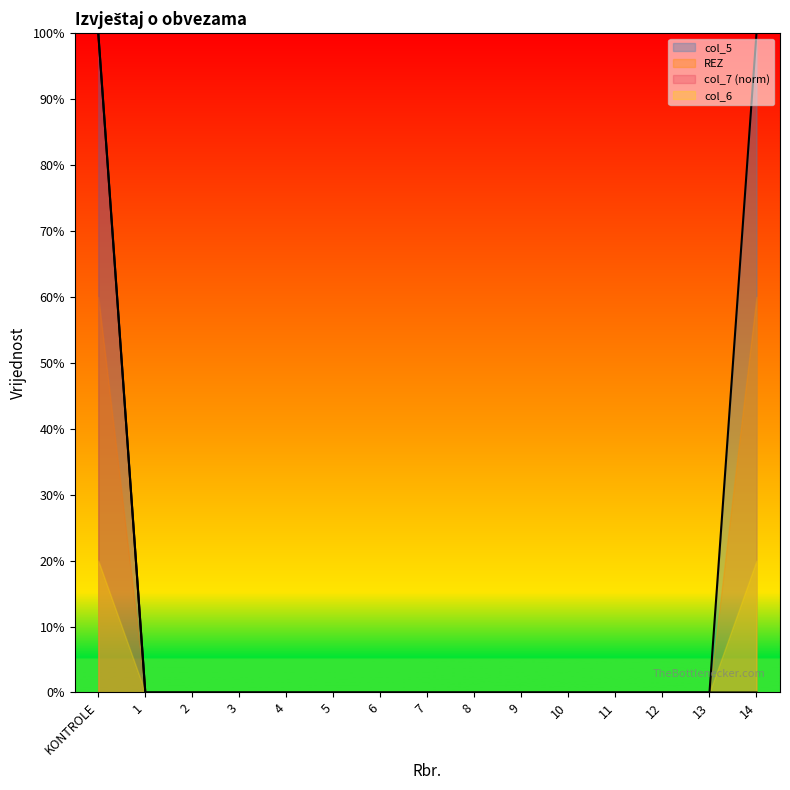

Which label corresponds to the largest value in the chart?

KONTROLE